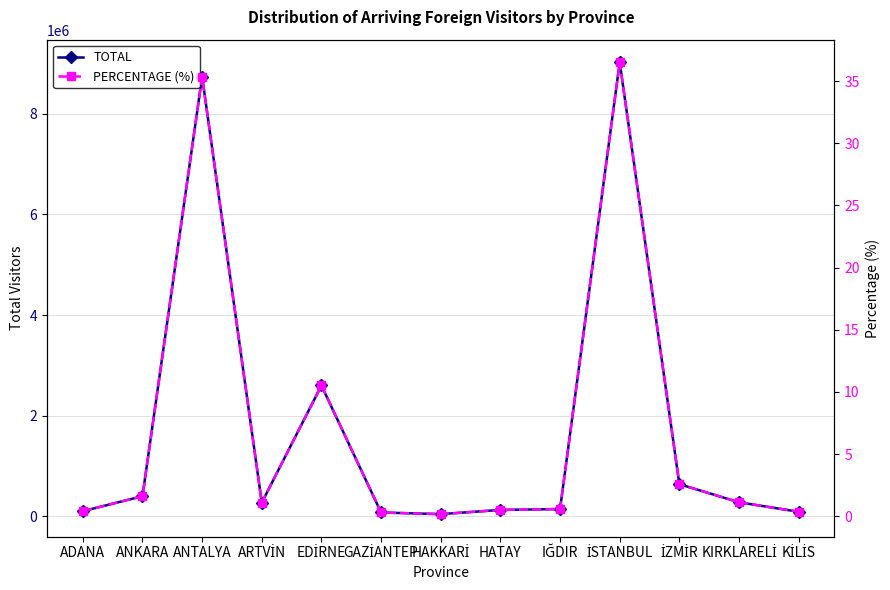

The value of PERCENTAGE (%) at GAZİANTEP is 0.3. True or false?

True